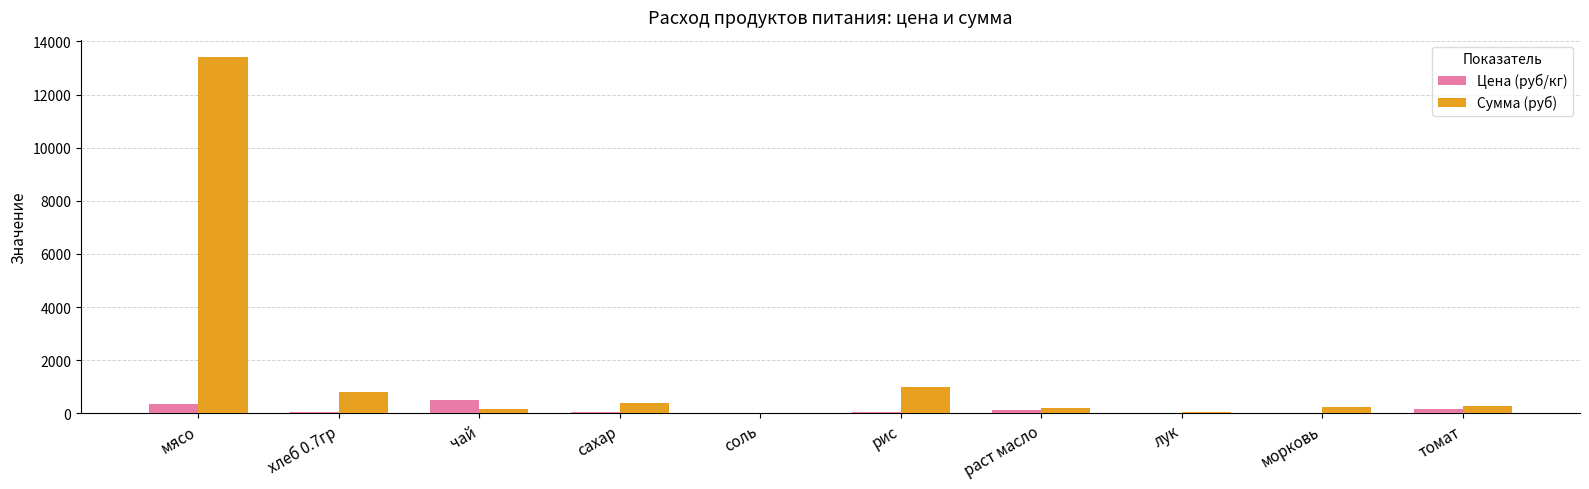

What is the greatest value displayed?

13398.0